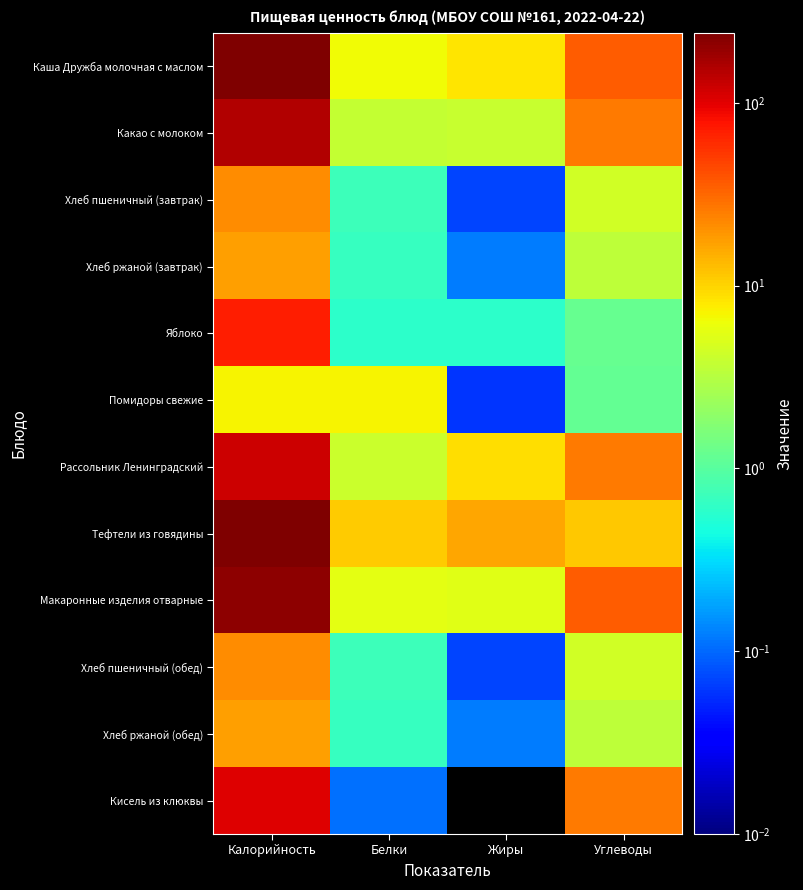

At which category is the sum across all series the highest?

Калорийность